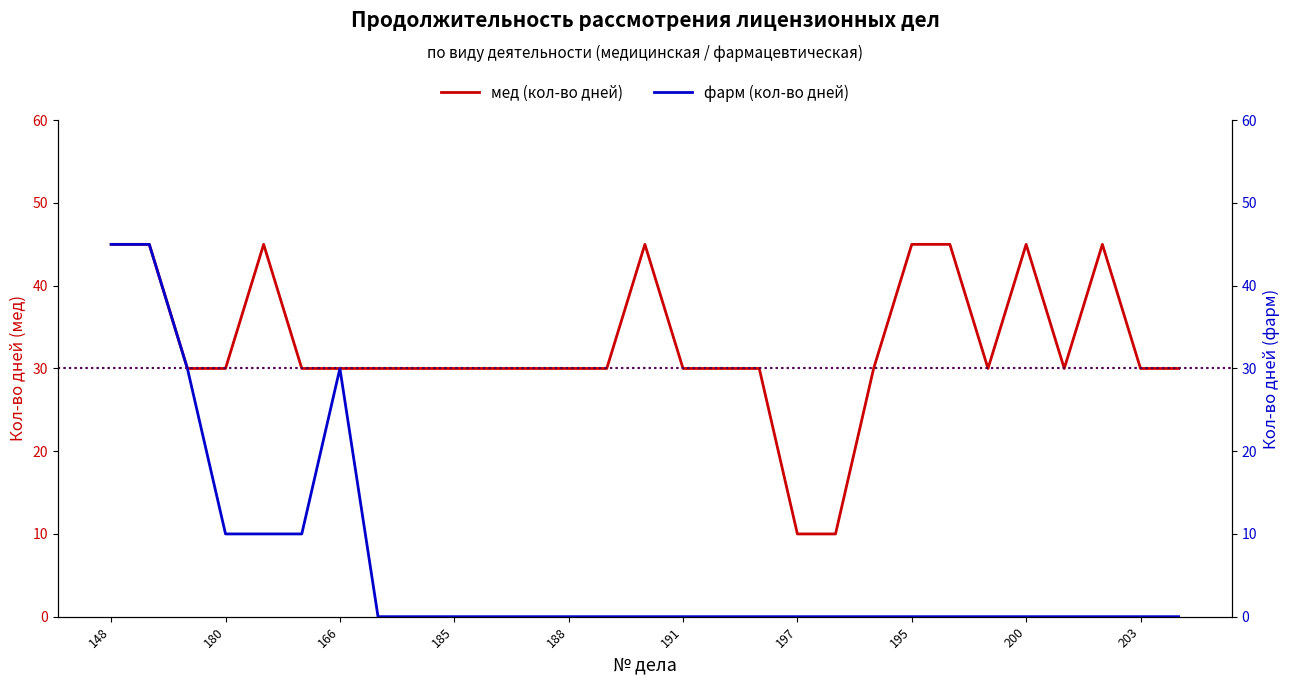

How many lines are shown in the chart?

2